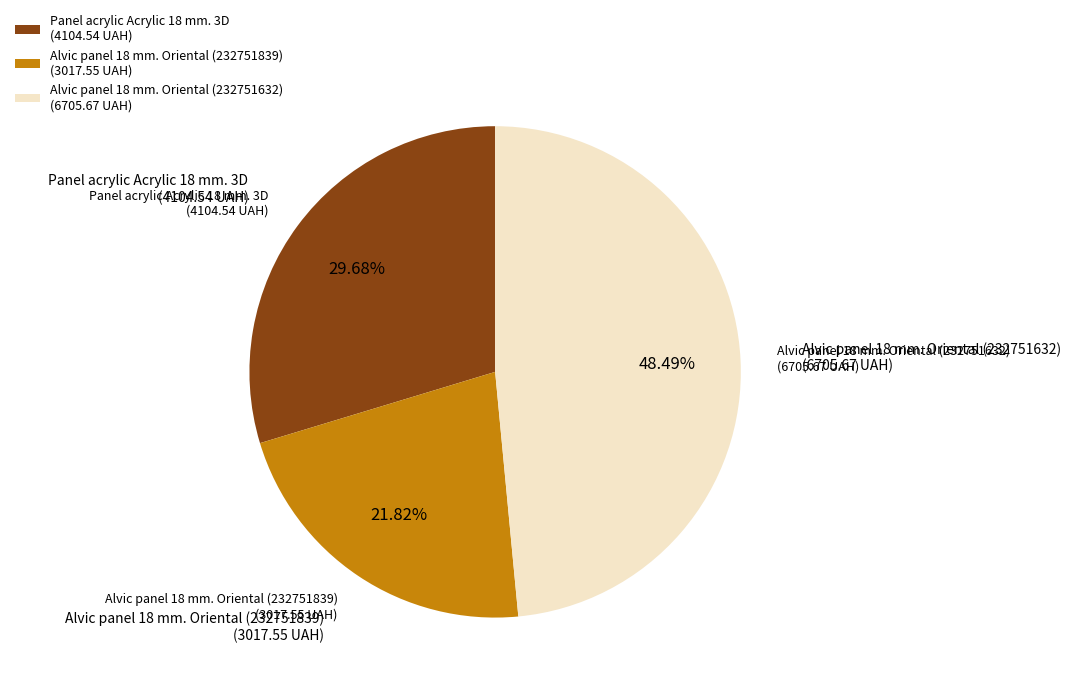

The Alvic panel 18 mm. Oriental (232751632) slice represents 41% of the pie. True or false?

False